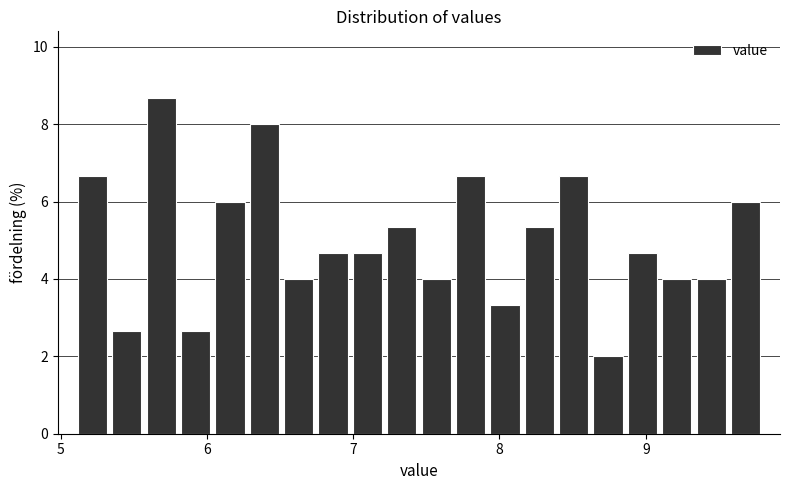

Around what value on the x-axis is the tallest bar? Give the approximate position of its centre, as read against the axis.

5.7